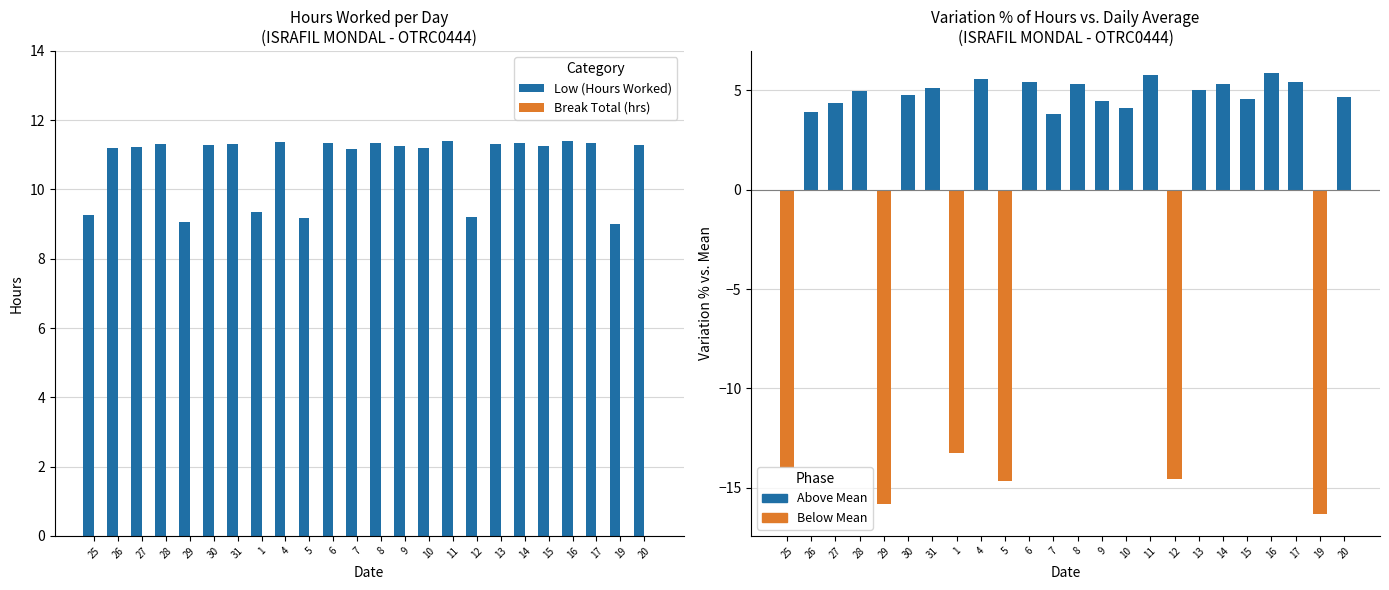

The value of Low (Hours Worked) at 10 is 11.2. True or false?

True